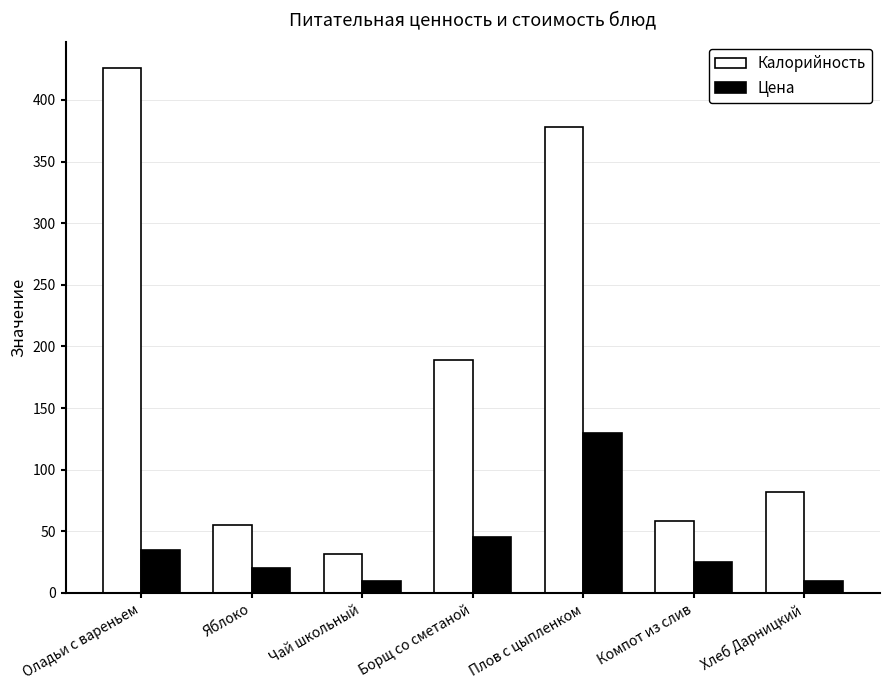

Reading left to right, what are all the values shown in this chart?

Калорийность: Оладьи с вареньем=426	Яблоко=55	Чай школьный=32	Борщ со сметаной=189	Плов с цыпленком=378	Компот из слив=58	Хлеб Дарницкий=82
Цена: Оладьи с вареньем=35	Яблоко=20	Чай школьный=10	Борщ со сметаной=45	Плов с цыпленком=130	Компот из слив=25	Хлеб Дарницкий=10